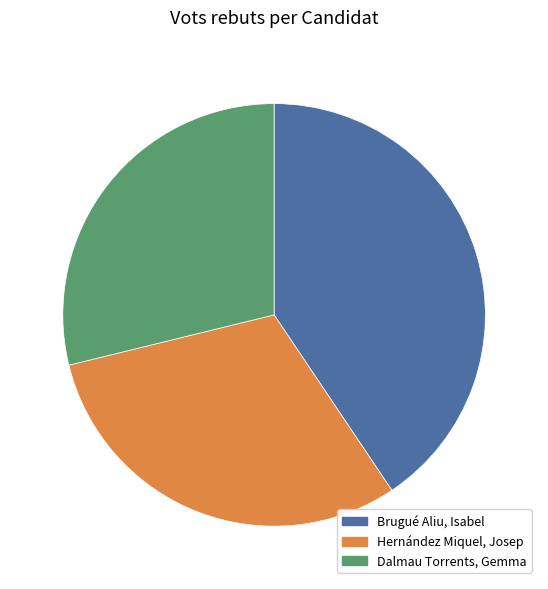

True or false: Hernández Miquel, Josep accounts for 22% of the total.

False